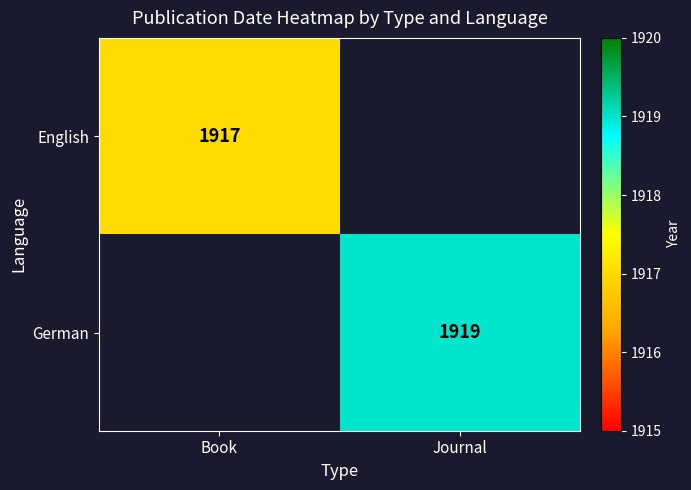

The English series shows 1213.5 at Book. True or false?

False